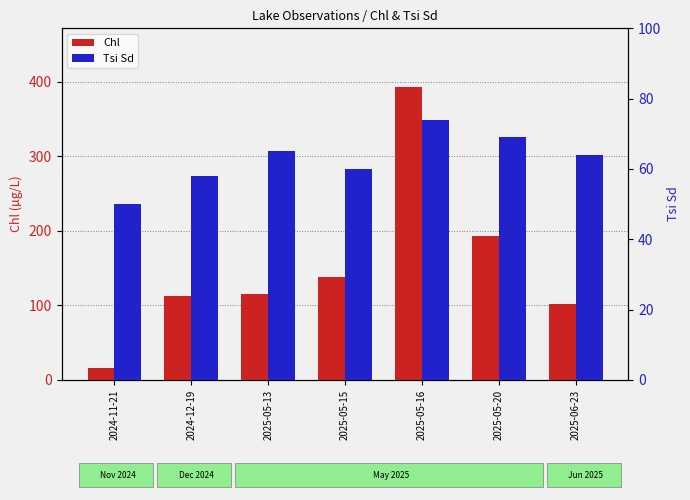

How many data points does each series have?

7